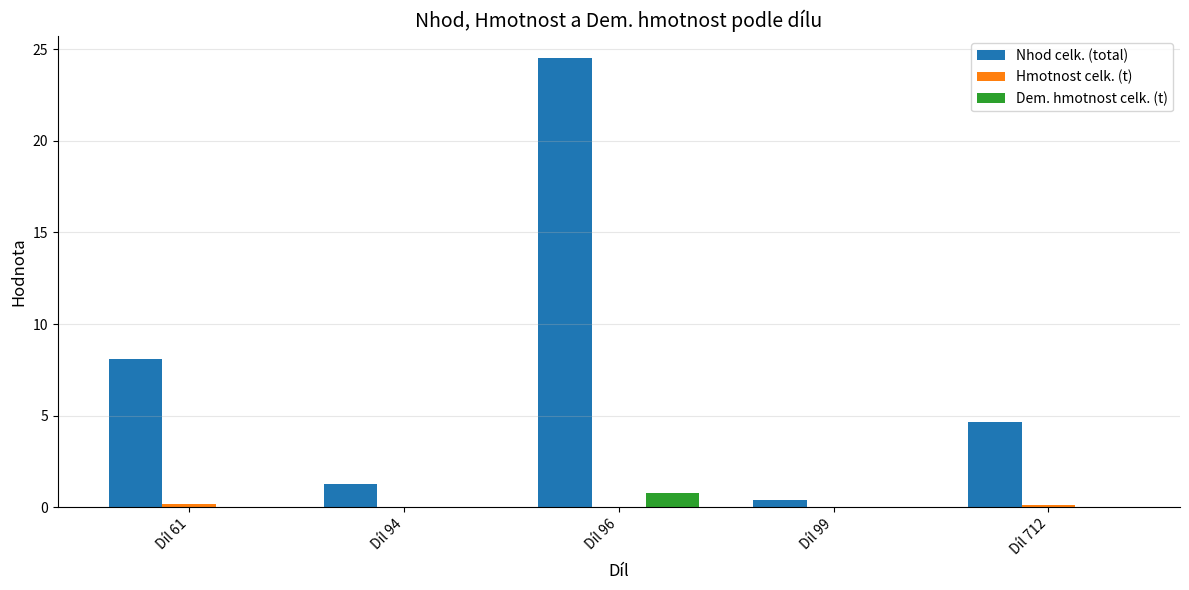

Which category has the highest value across all series?

Díl 96